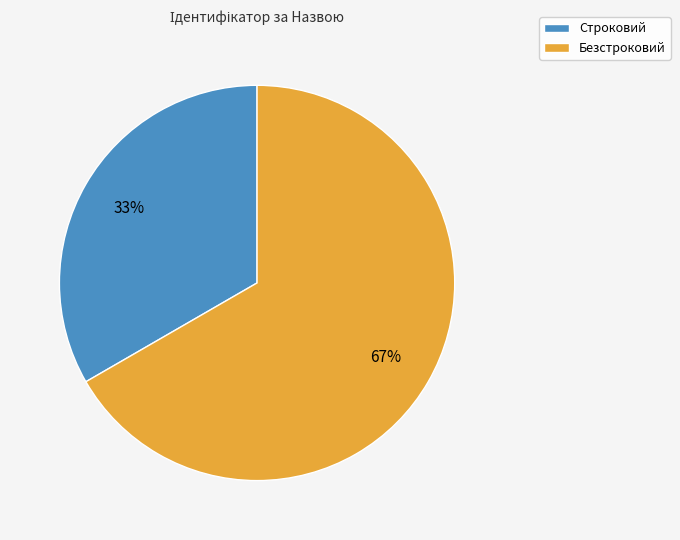

Which has a higher value, Строковий or Безстроковий?

Безстроковий